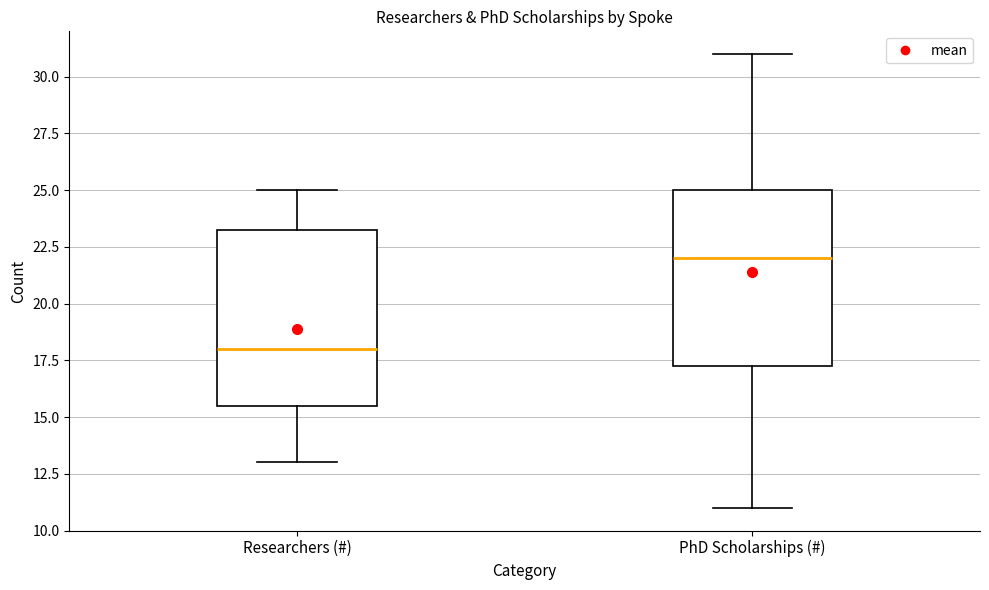

Where does the median line of the box for Researchers (#) sit on the y-axis? The values are not printed on the chart, so give them approximately, as read against the axis.

18.0